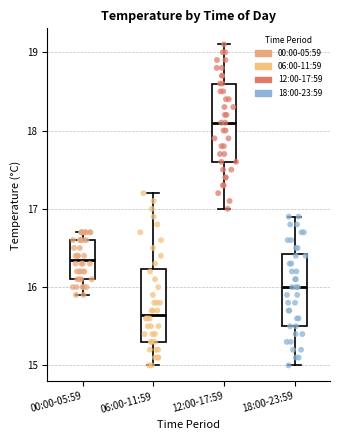

Reading left to right, transcribe this box plot: for each box, give where its median line is, the range the box spans, and where its two whiskers end, as read against the y-axis. The values are not printed on the chart, so give them approximately, as read against the axis.

00:00-05:59: median 16.4, box 16.1 to 16.6, whiskers 15.9 to 16.7
06:00-11:59: median 15.7, box 15.3 to 16.2, whiskers 15.0 to 17.2
12:00-17:59: median 18.1, box 17.6 to 18.6, whiskers 17.0 to 19.1
18:00-23:59: median 16.0, box 15.5 to 16.4, whiskers 15.0 to 16.9